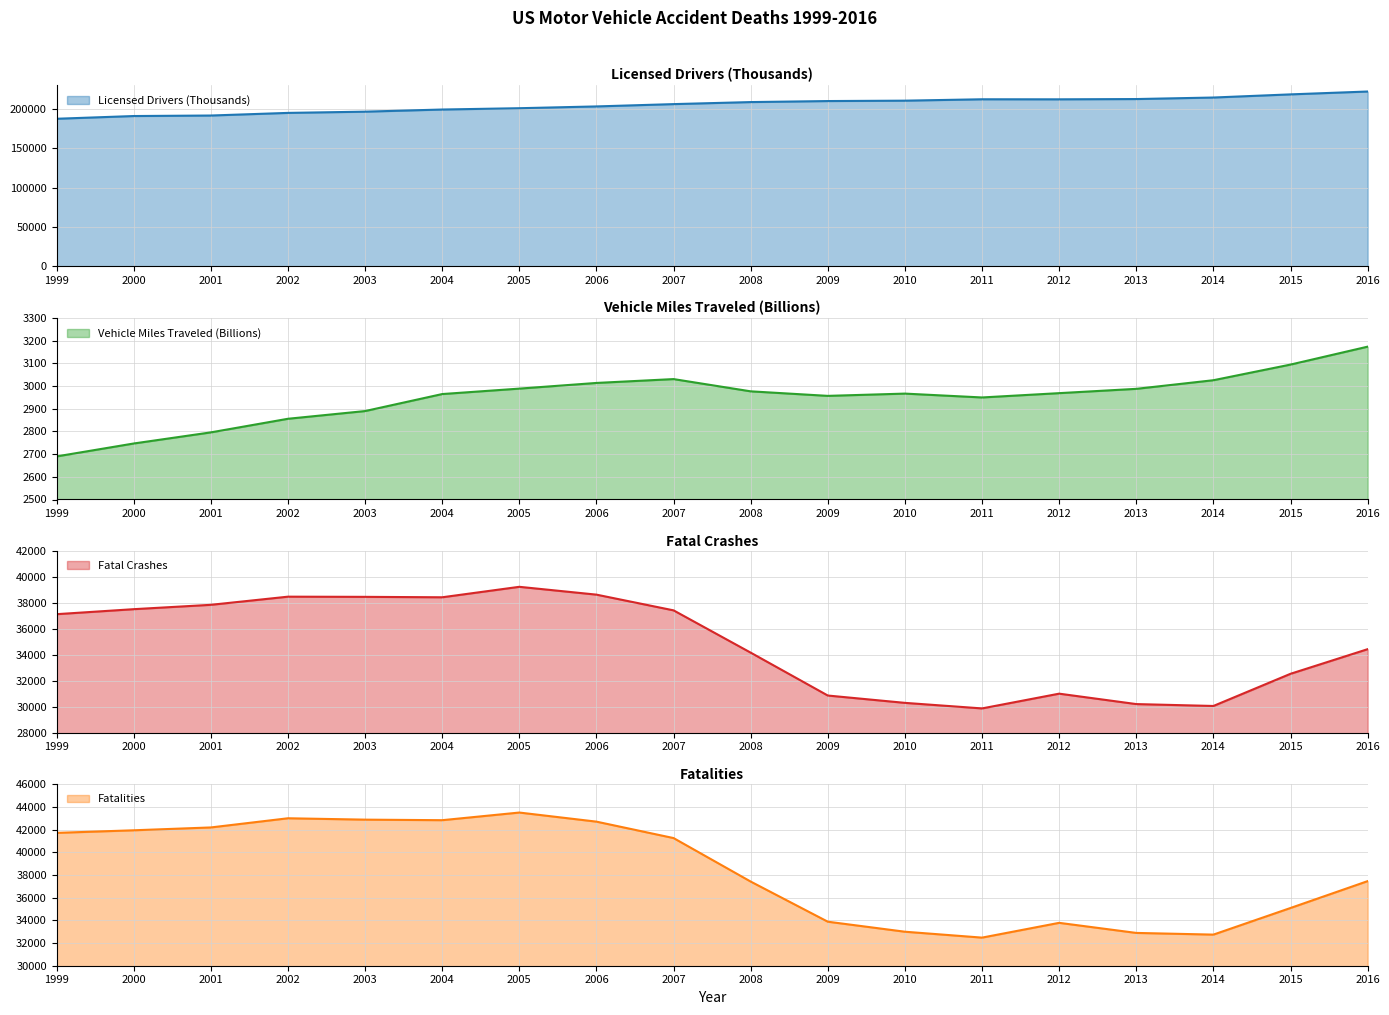

Read the Vehicle Miles Traveled (Billions) value at 2003.

2890